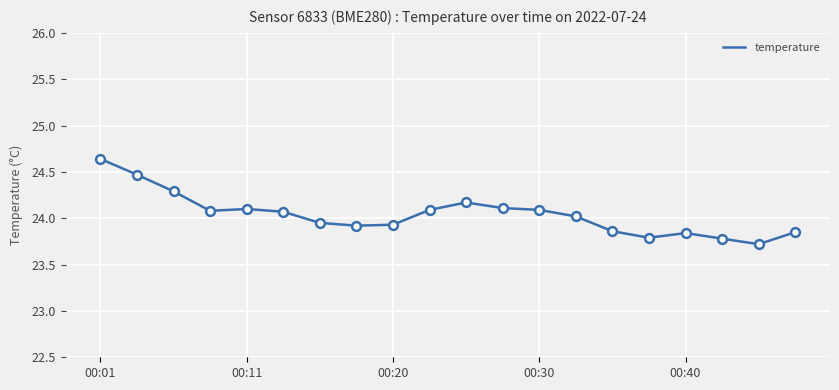

What is the smallest value displayed?

23.7